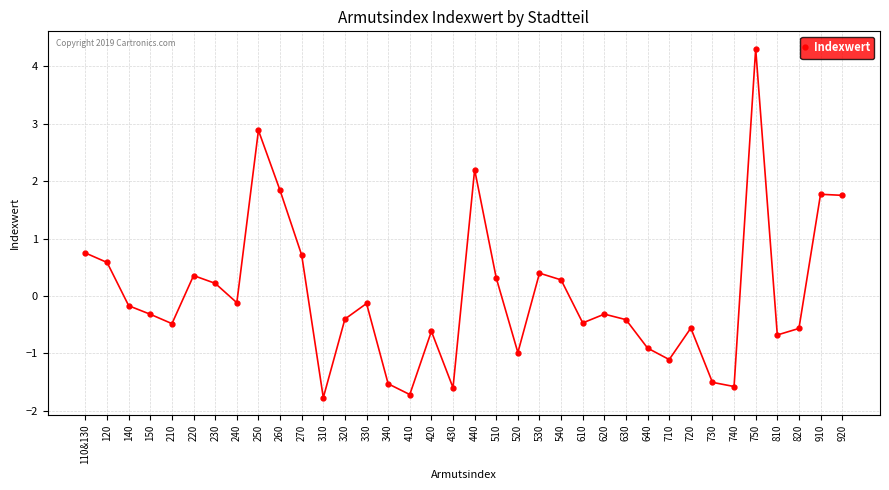

What is the sum of all values?

0.4